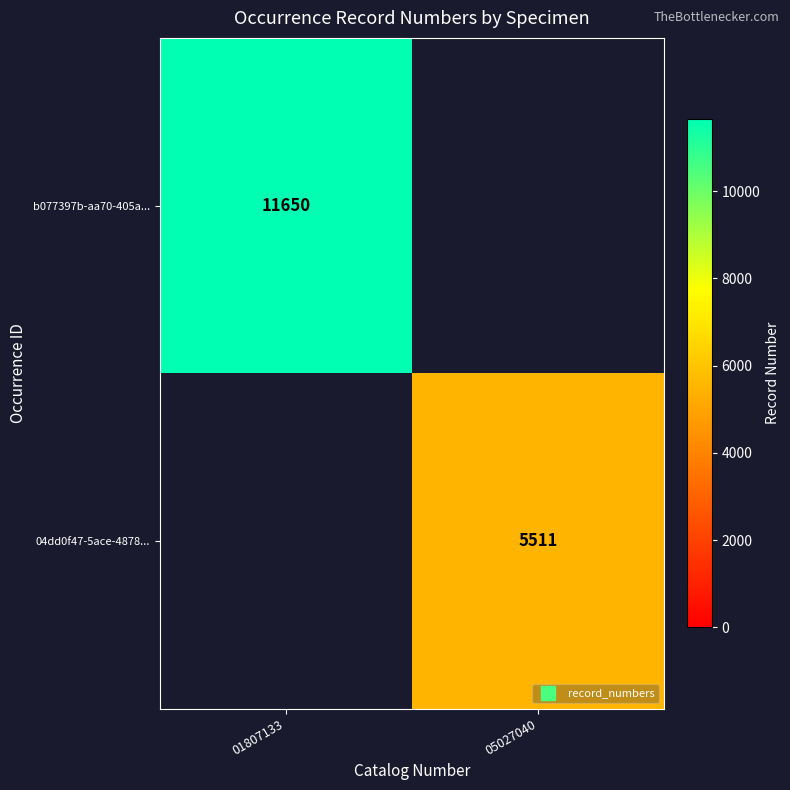

The value of 04dd0f47-5ace-4878... at 05027040 is 7864. True or false?

False